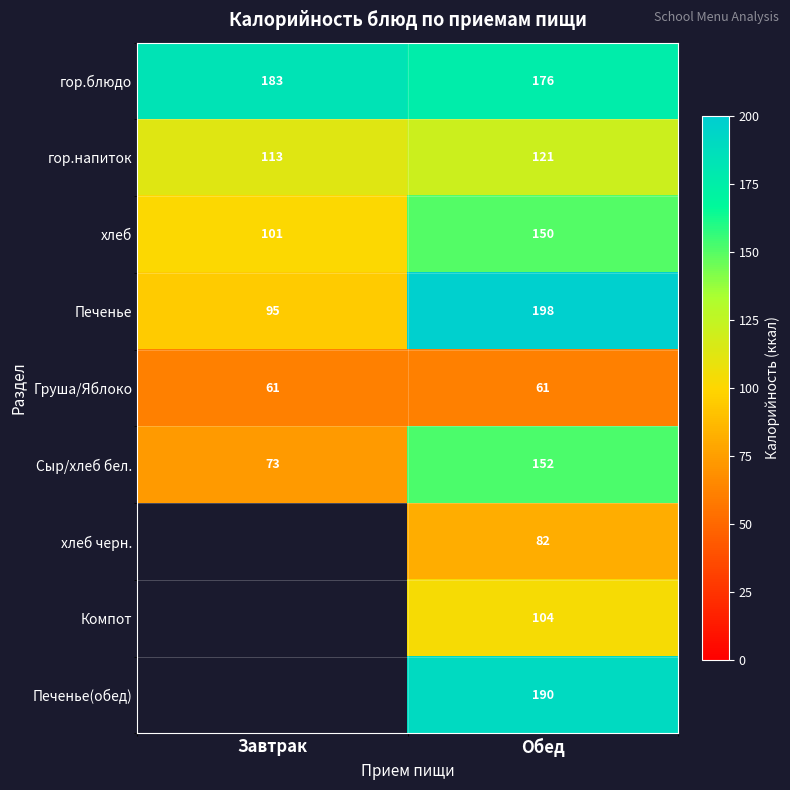

What is the total value across all series at Обед?

1234